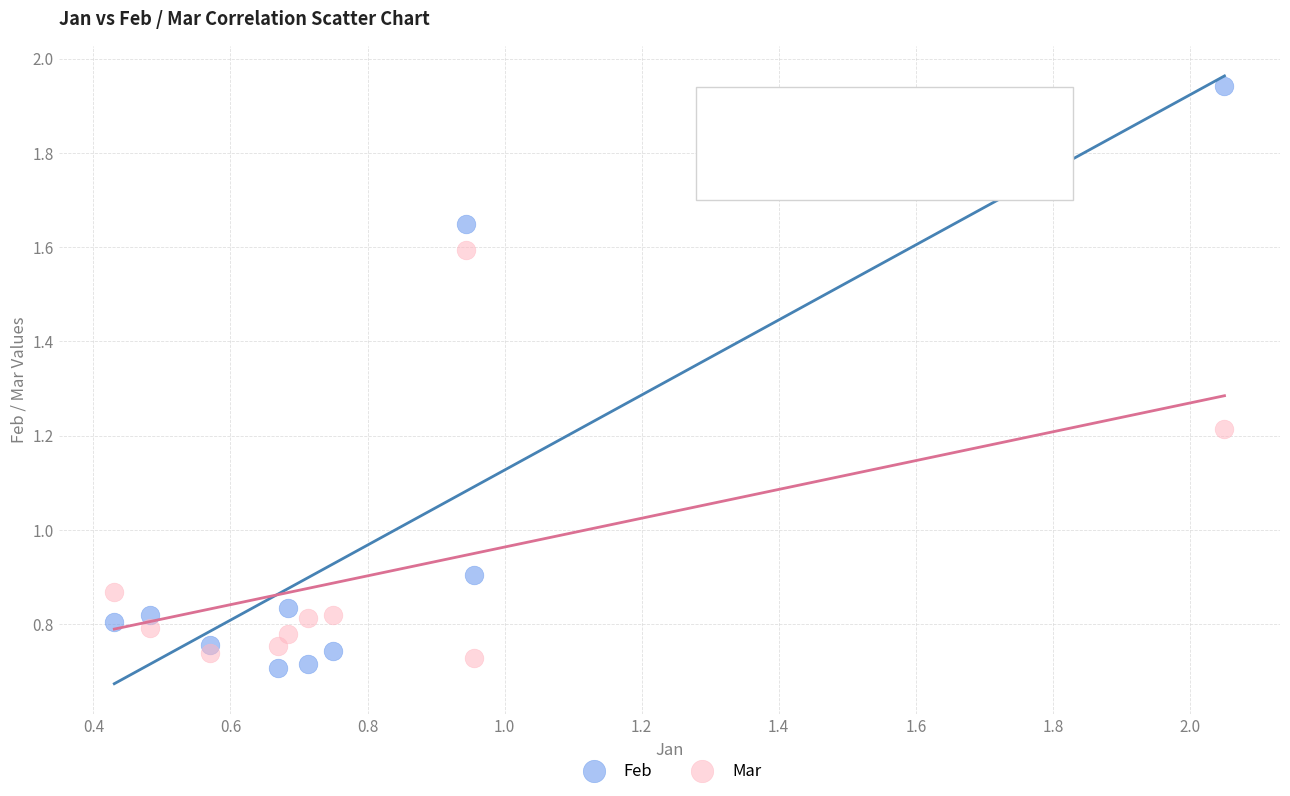

Which series has the widest spread of Y values?

Feb